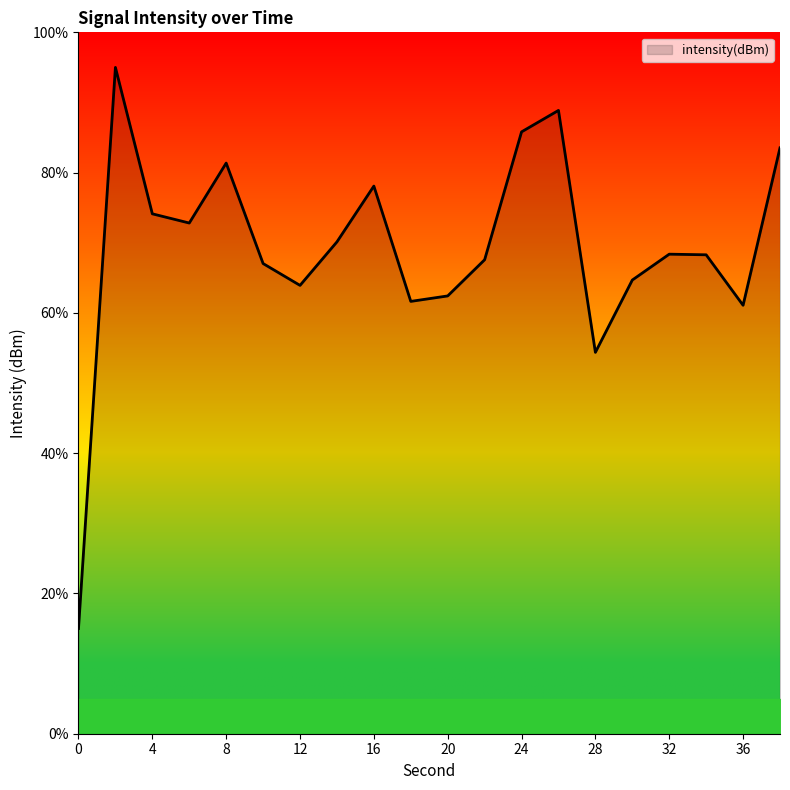

What is the maximum value shown in the chart?

95.0